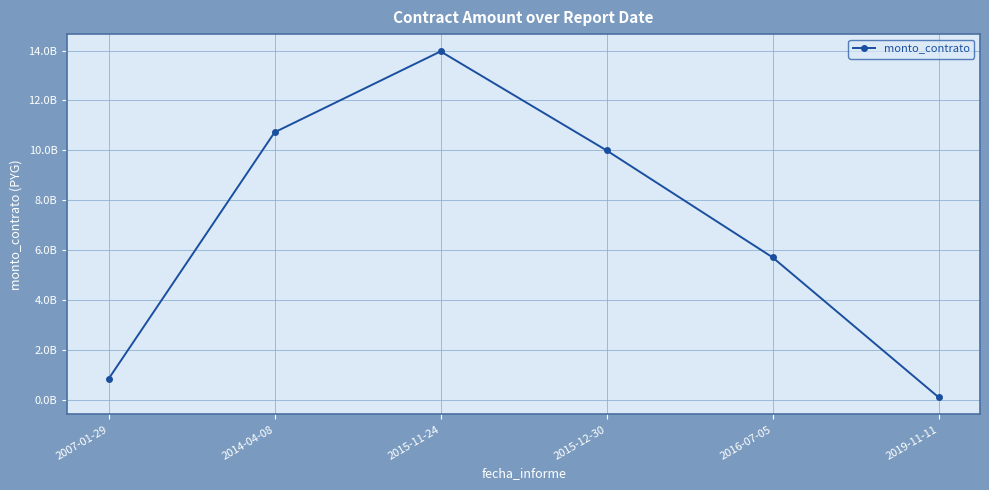

What is the sum of all values?

41326112723